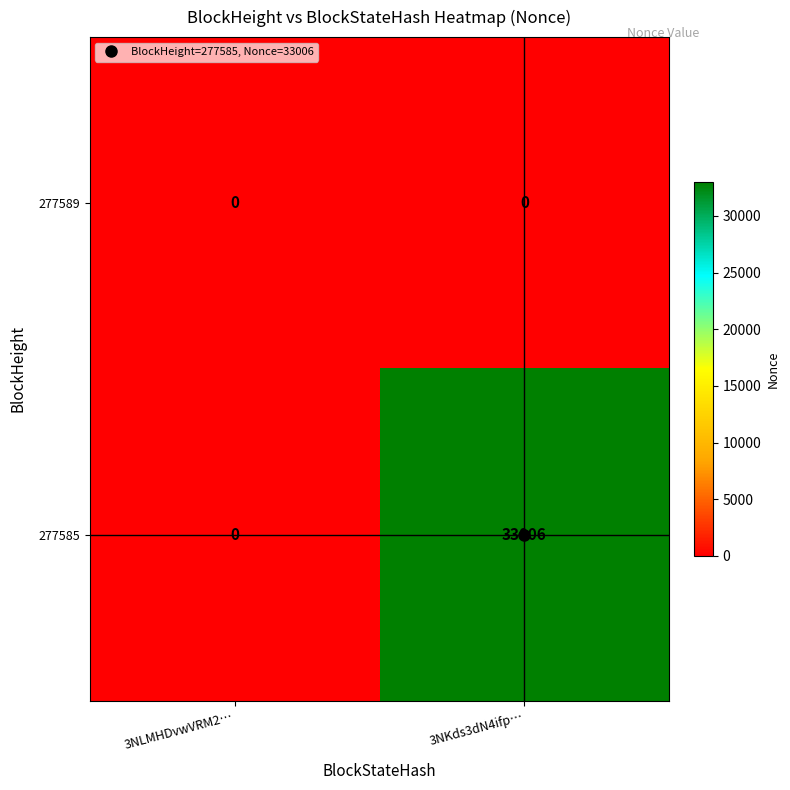

Which series changed the most between 3NLMHDvwVRM2… and 3NKds3dN4ifp…?

277585